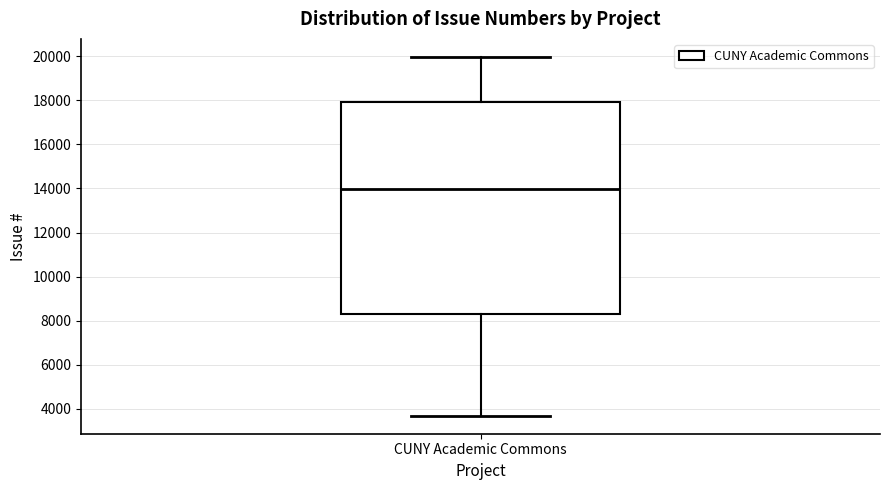

Read this box plot against the y-axis: the position of the median line, the range covered by the box, and the ends of both whiskers. The values are not printed on the chart, so give them approximately, as read against the axis.

median 14000, box 8400 to 18000, whiskers 3600 to 20000